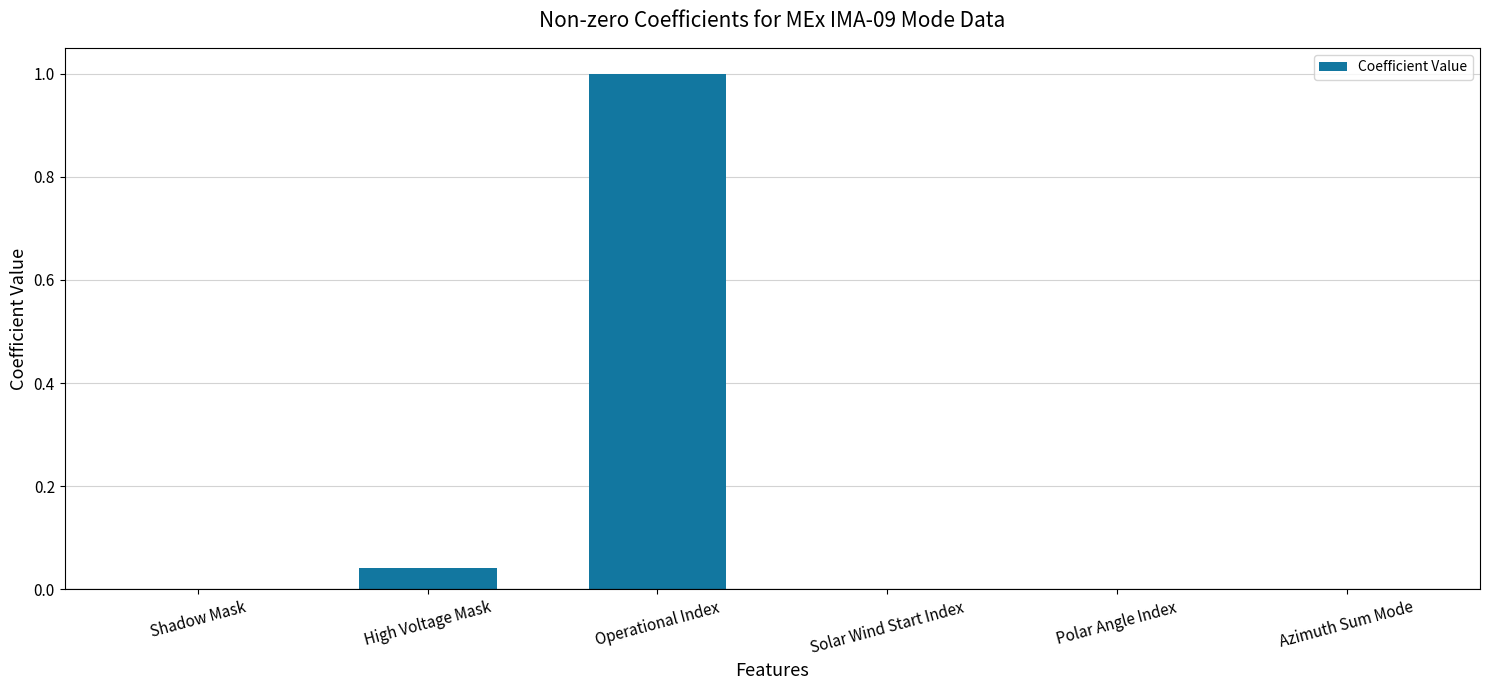

What is the change in value from Operational Index to Solar Wind Start Index?

-1.0